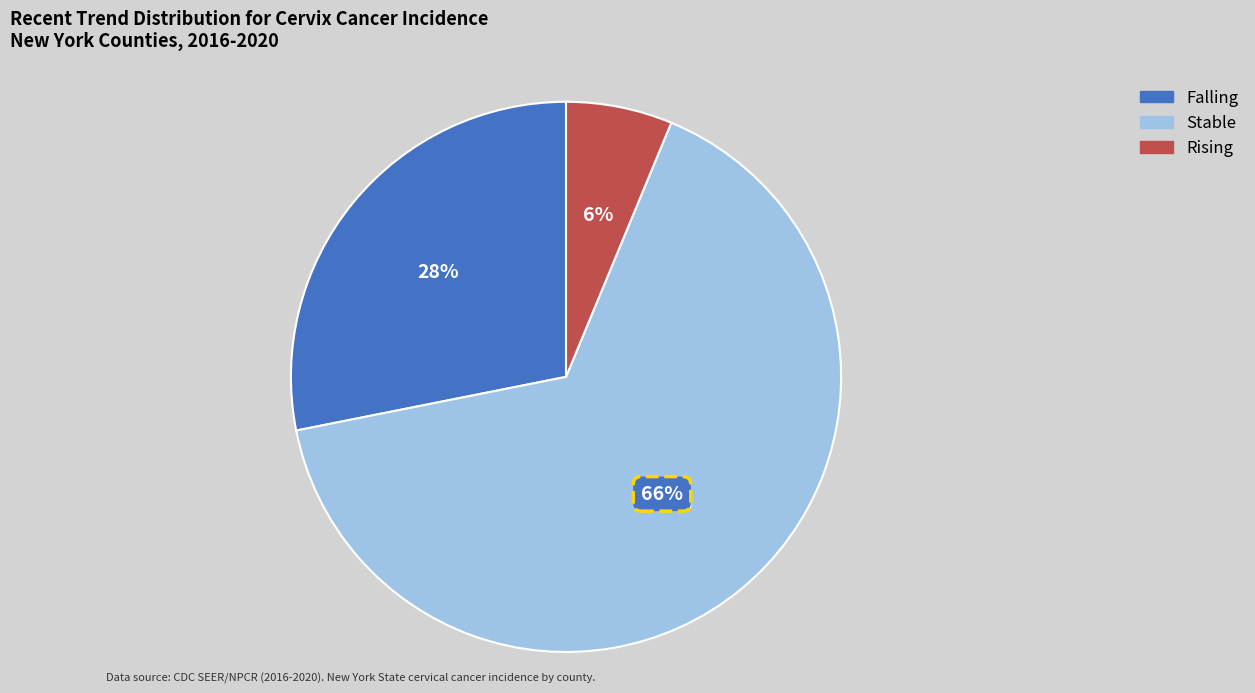

True or false: rising accounts for 6% of the total.

True